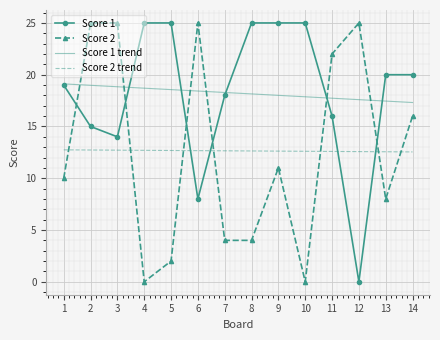

What are all the series names shown in the legend?

Score 1, Score 2, Score 1 trend, Score 2 trend